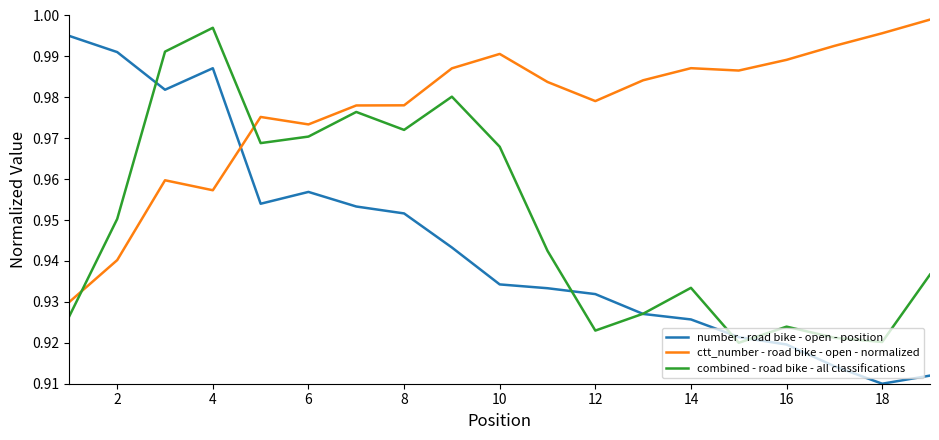

List the series in order of their overall mean, lowest first.

number - road bike - open - position, combined - road bike - all classifications, ctt_number - road bike - open - normalized